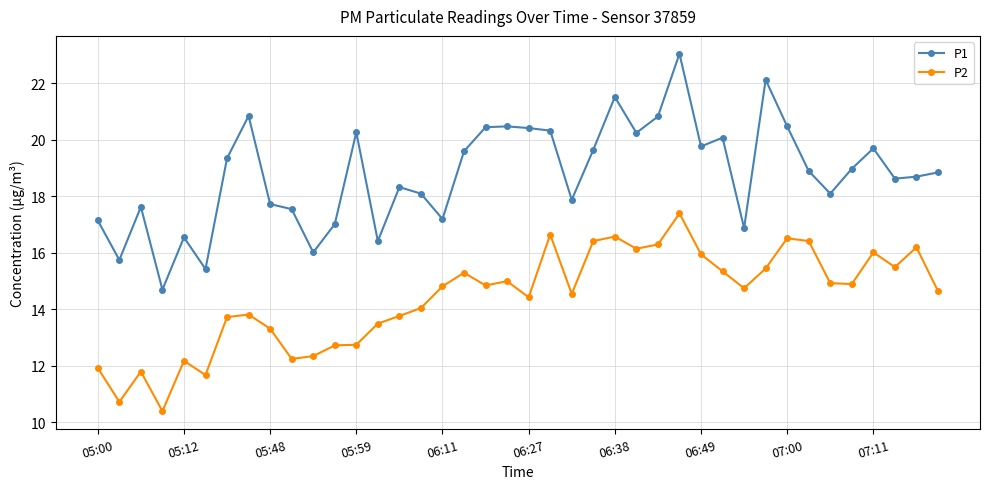

What is the lowest value of the P1 series?

14.7